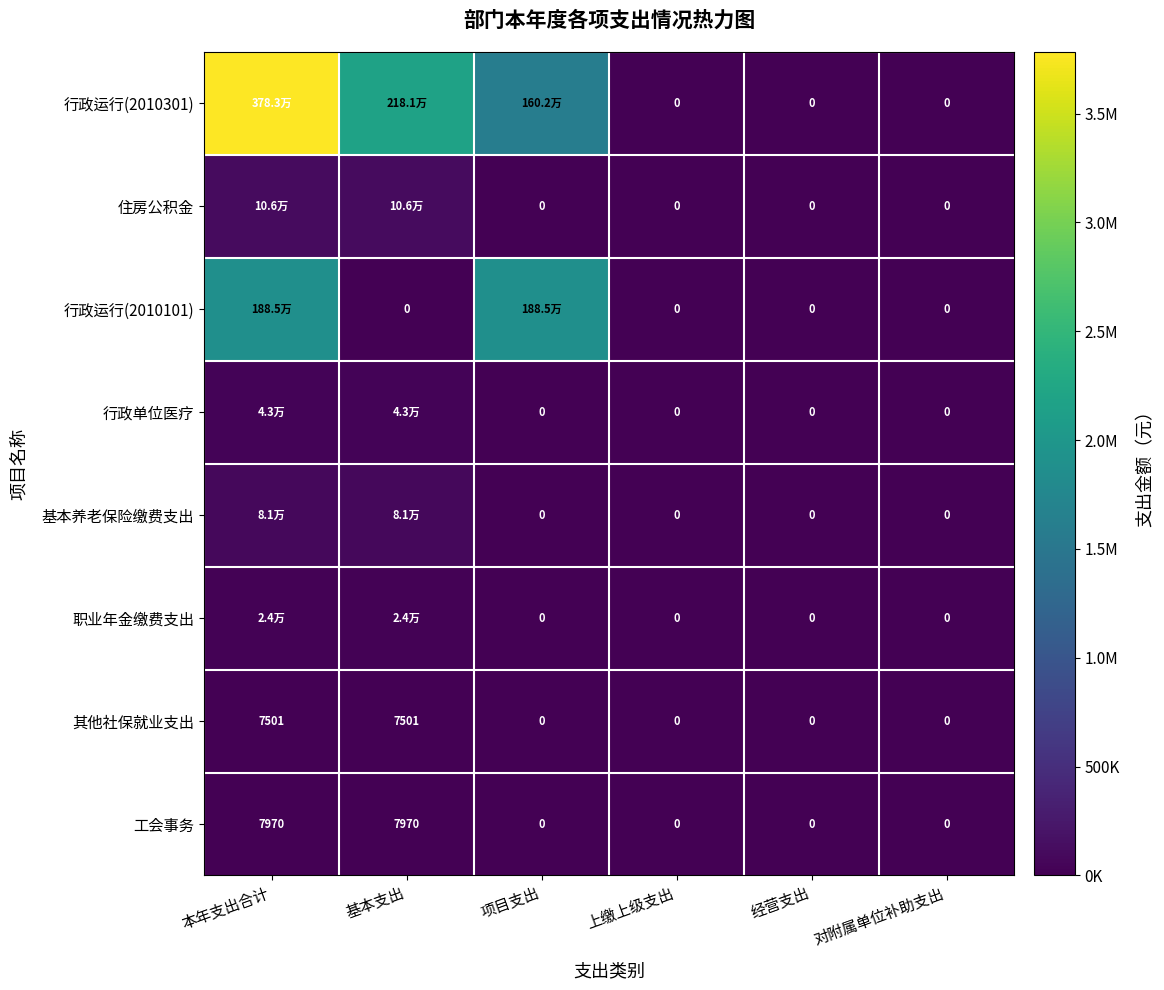

How many positive values does the 工会事务 series have?

2